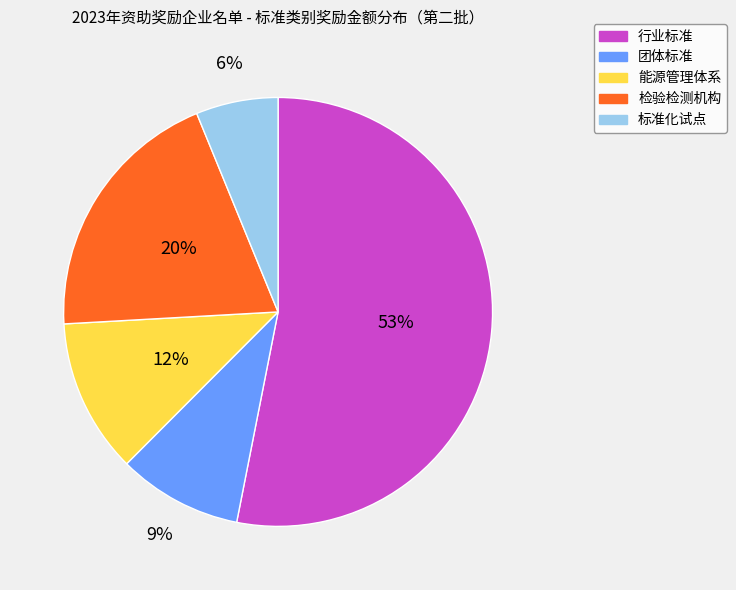

Rank the categories by value from lowest to highest.

标准化试点, 团体标准, 能源管理体系, 检验检测机构, 行业标准